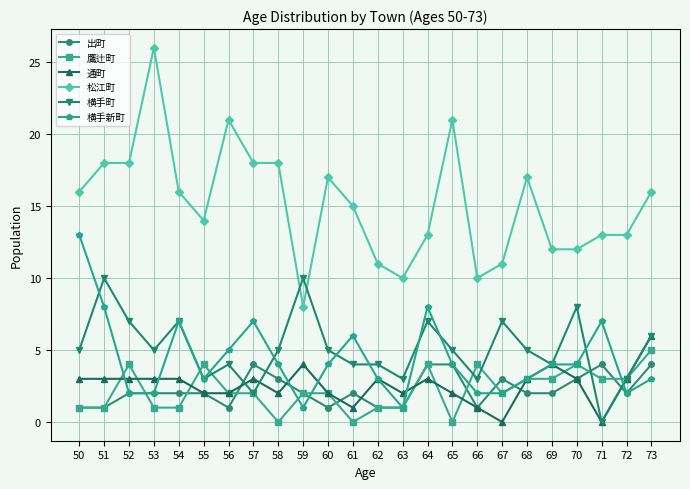

What is the average value of the 松江町 series?

15